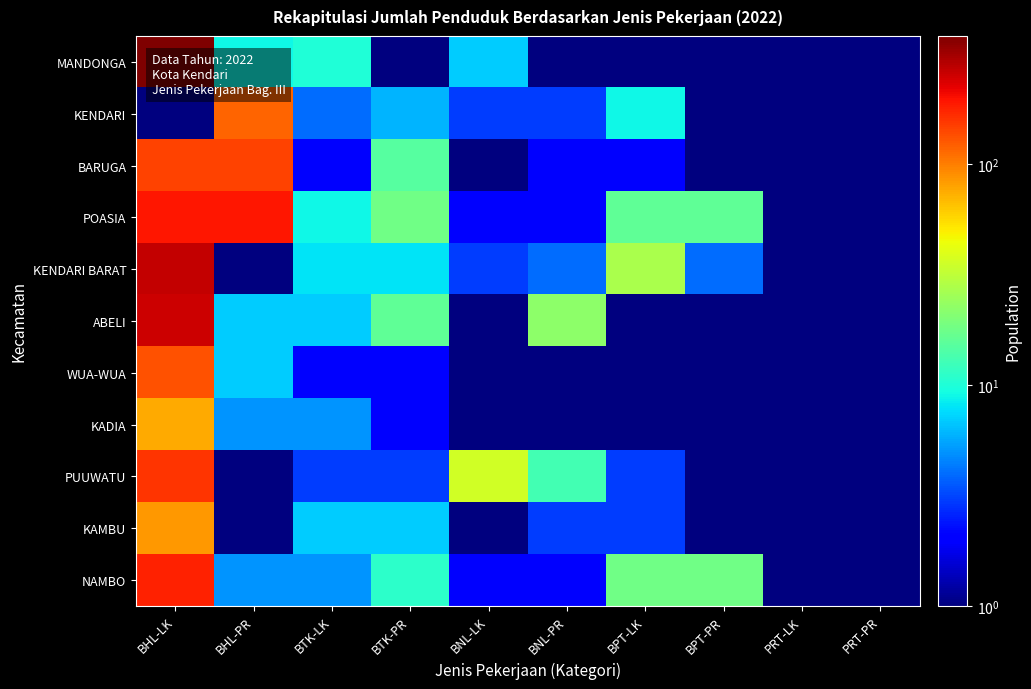

List the series in order of their peak value, highest first.

MANDONGA, KENDARI BARAT, ABELI, POASIA, NAMBO, PUUWATU, BARUGA, WUA-WUA, KENDARI, KAMBU, KADIA